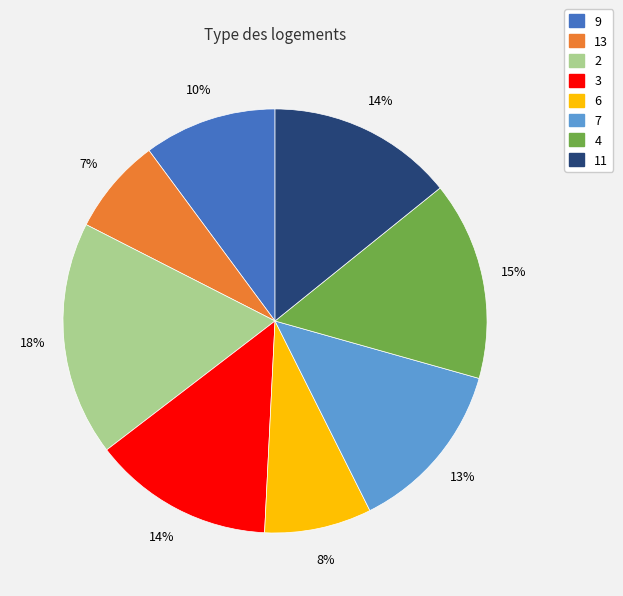

To the nearest percent, what is the difference between the largest and smallest slice percentages?

11%